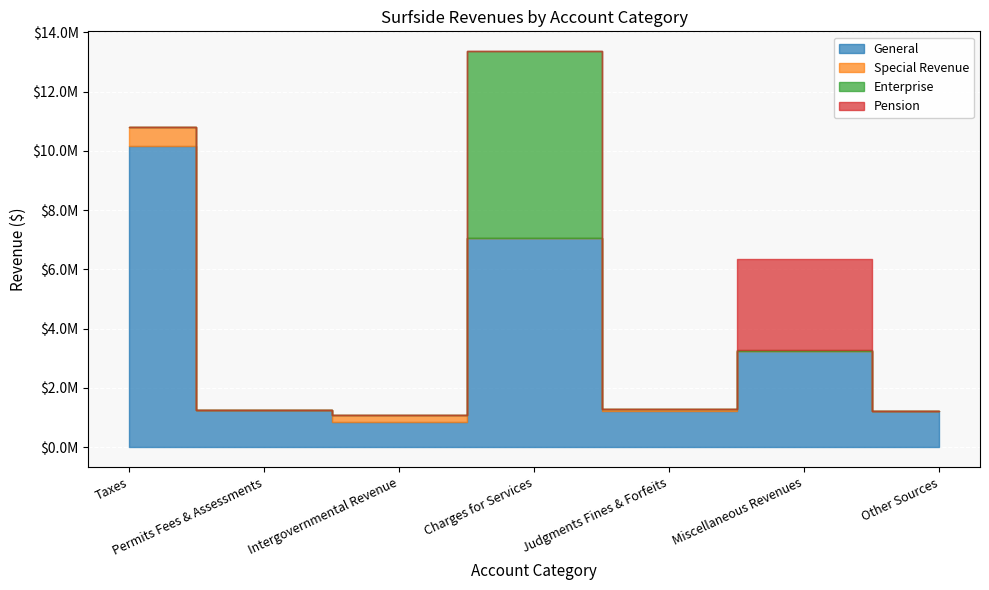

At which label does Enterprise reach its peak?

Charges for Services